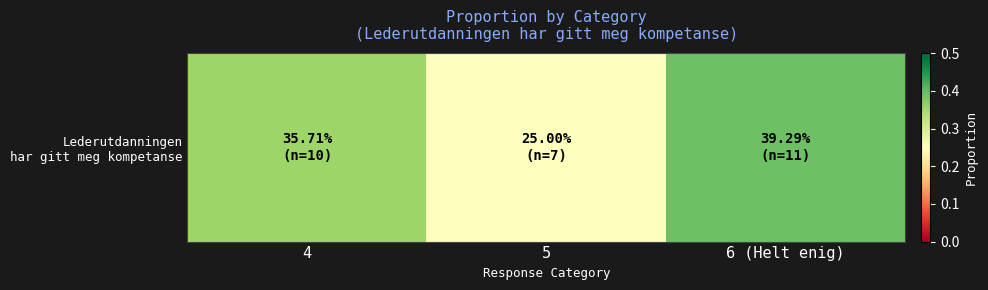

Reading left to right, extract all data points from this chart.

0.4	0.2	0.4